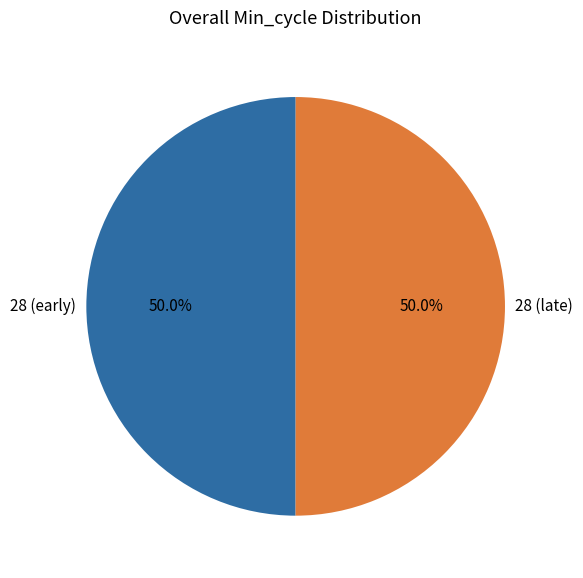

What is the ratio of the value at 28 (early) to the value at 28 (late)?

1.0